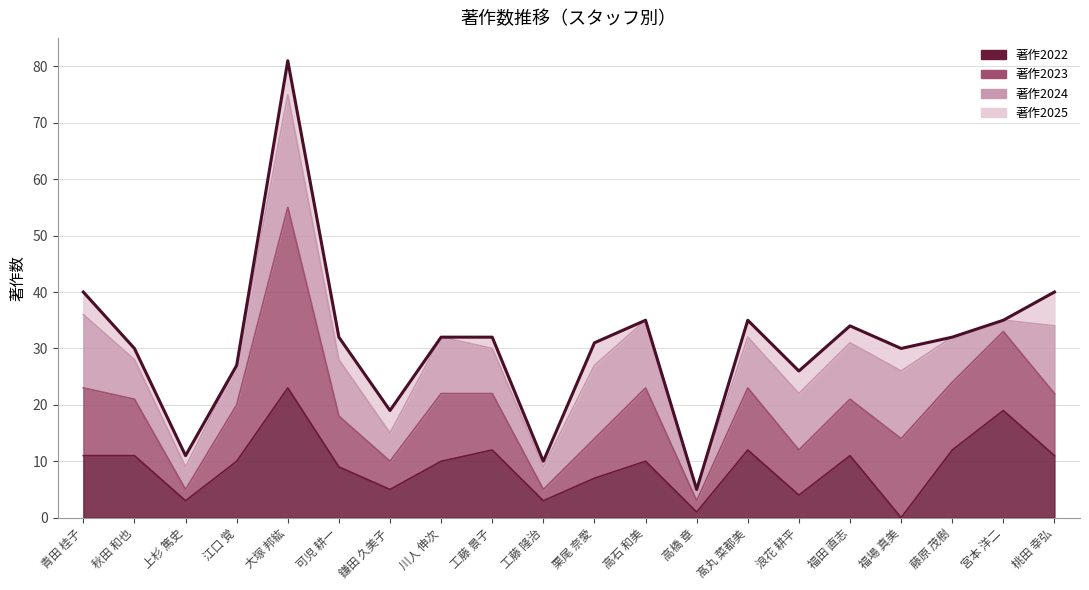

Reading left to right, list all the values displayed in this chart.

青田 桂子=40	秋田 和也=30	上杉 篤史=11	江口 覚=27	大塚 邦紘=81	可児 耕一=32	鎌田 久美子=19	川人 伸次=32	工藤 景子=32	工藤 隆治=10	栗尾 奈愛=31	高石 和美=35	高橋 章=5	髙丸 菜都美=35	浪花 耕平=26	福田 直志=34	福場 真美=30	藤原 茂樹=32	宮本 洋二=35	桃田 幸弘=40